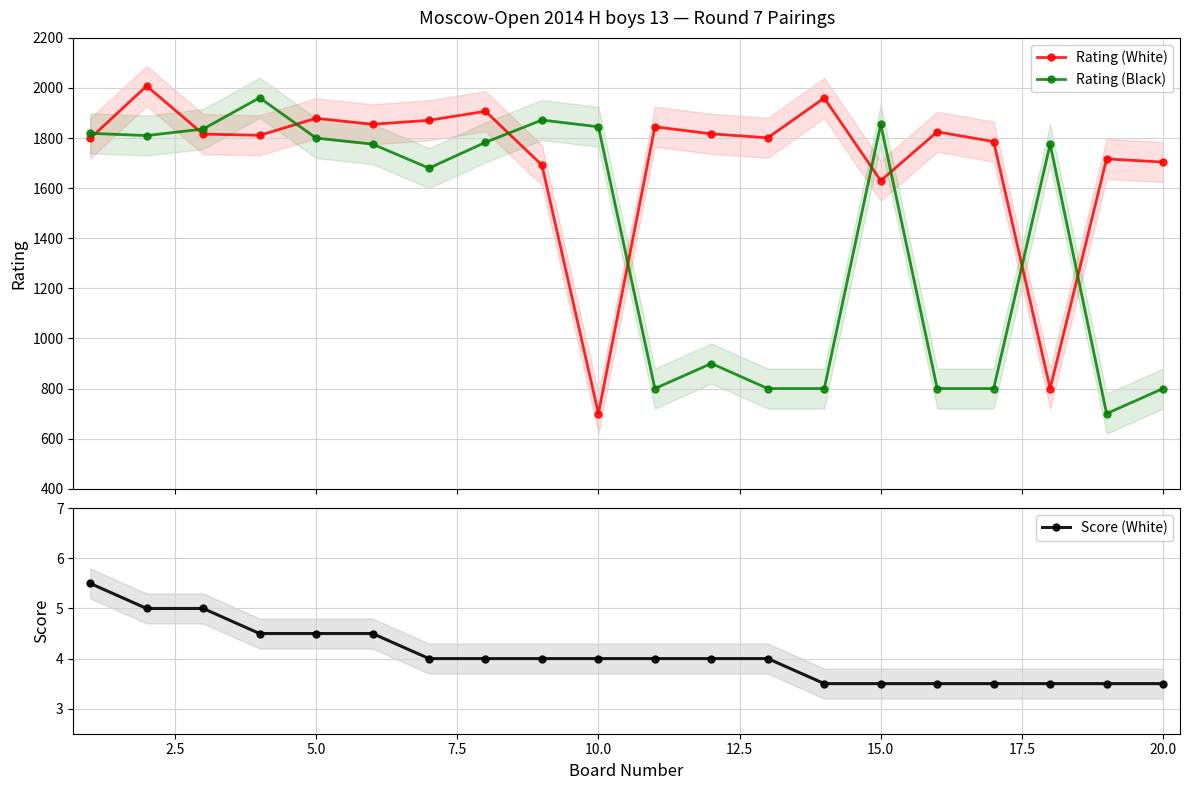

At how many categories does at least one series exceed 563?

20